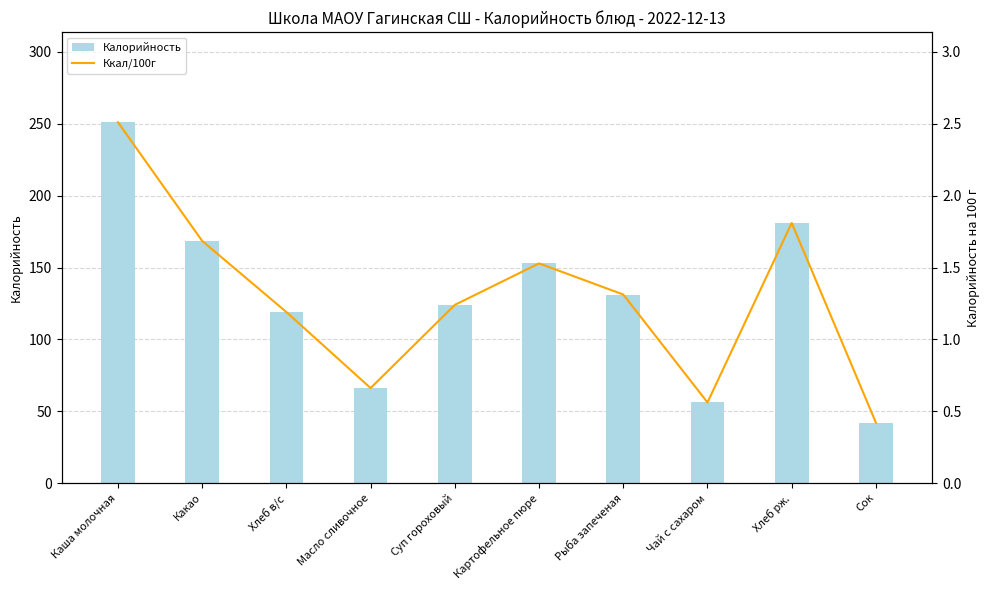

What is the sum of the Калорийность values at Суп гороховый and Масло сливочное?

190.1